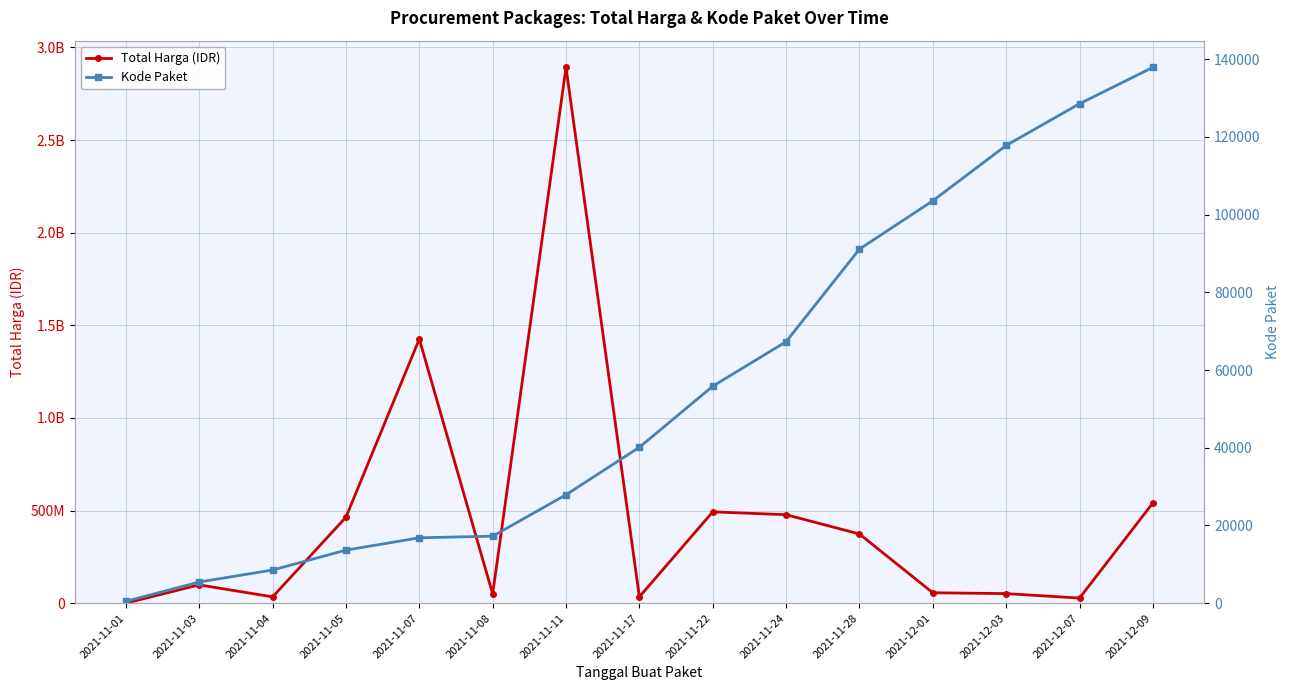

True or false: Kode Paket has a value of 40112 at 2021-11-17.

True